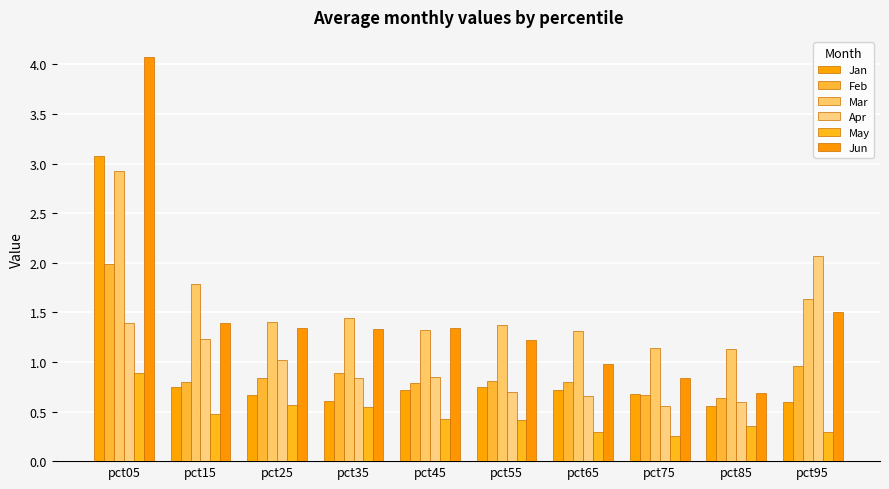

What is the sum of the Jun values at pct25 and pct75?

2.2